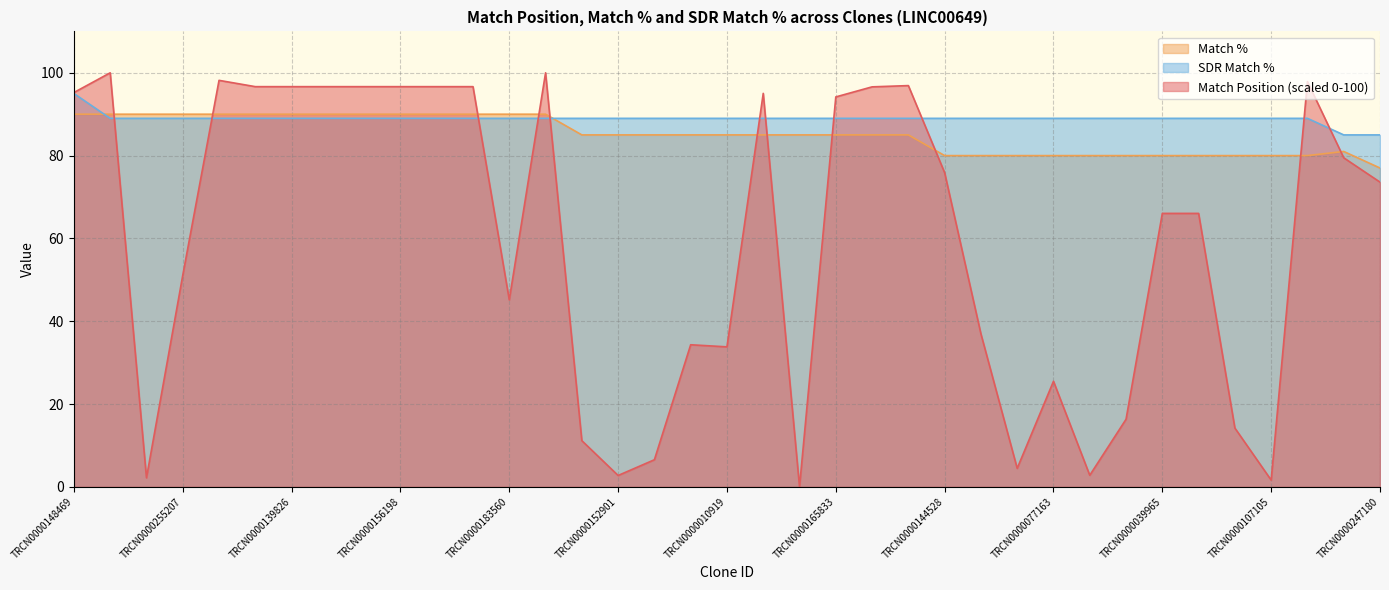

What position from the right is TRCN0000276507?

27